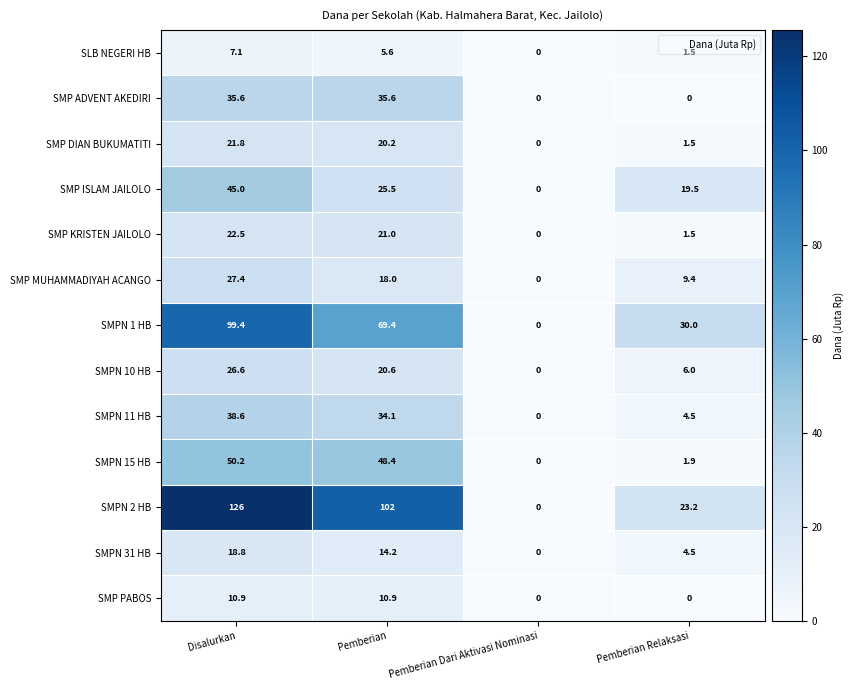

The SMPN 2 HB series shows 78.0 at Disalurkan. True or false?

False